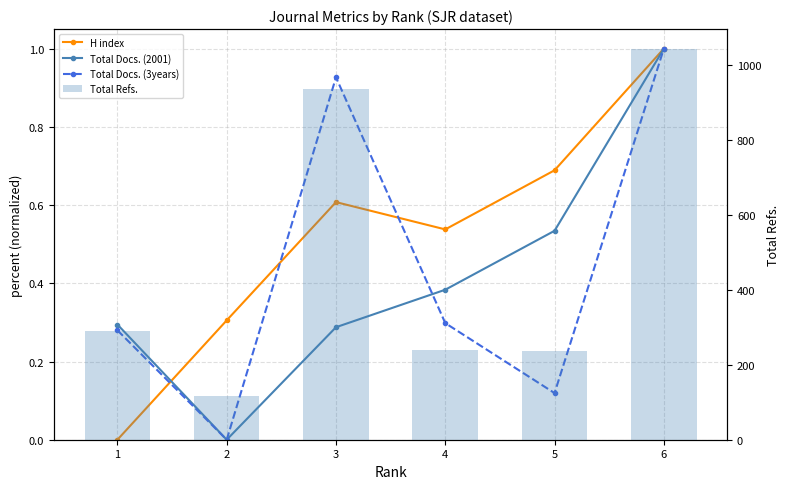

What is the sum of all Total Docs. (2001) values?

2.5